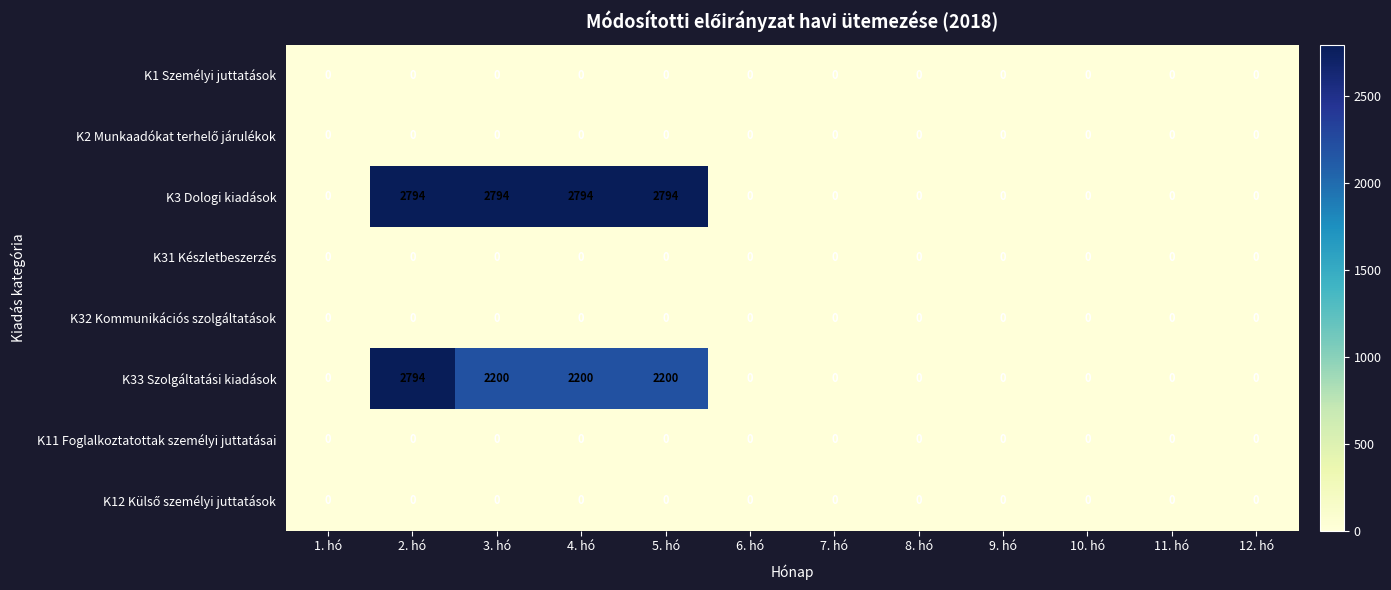

What is the sum of all K3 Dologi kiadások values?

11176